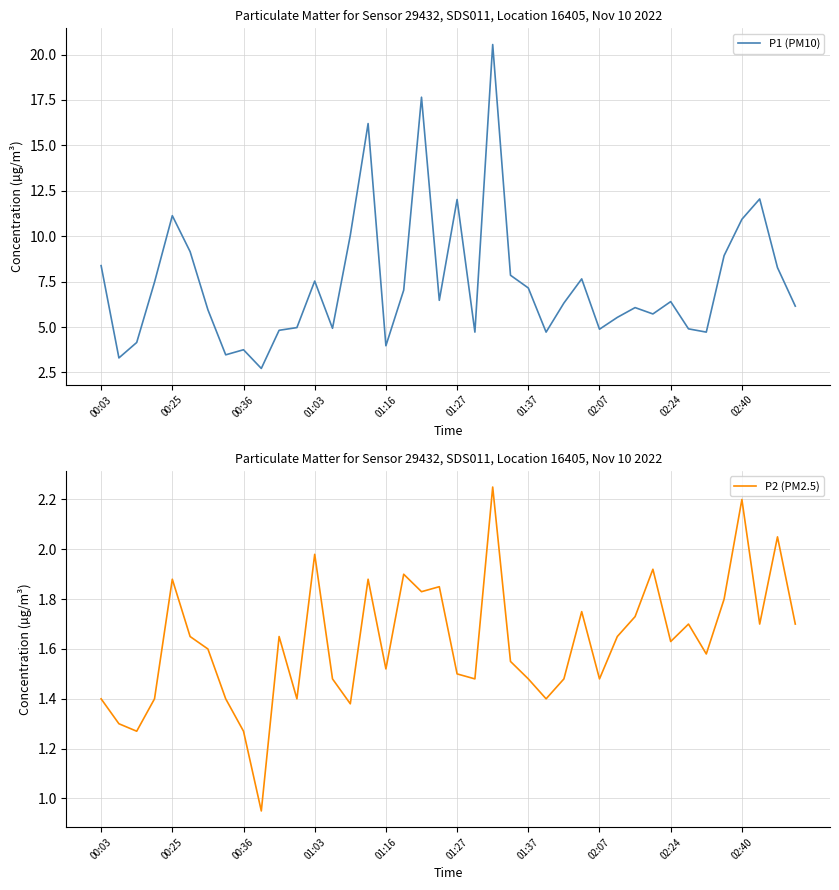

Which series has the largest range (max minus min)?

P1 (PM10)